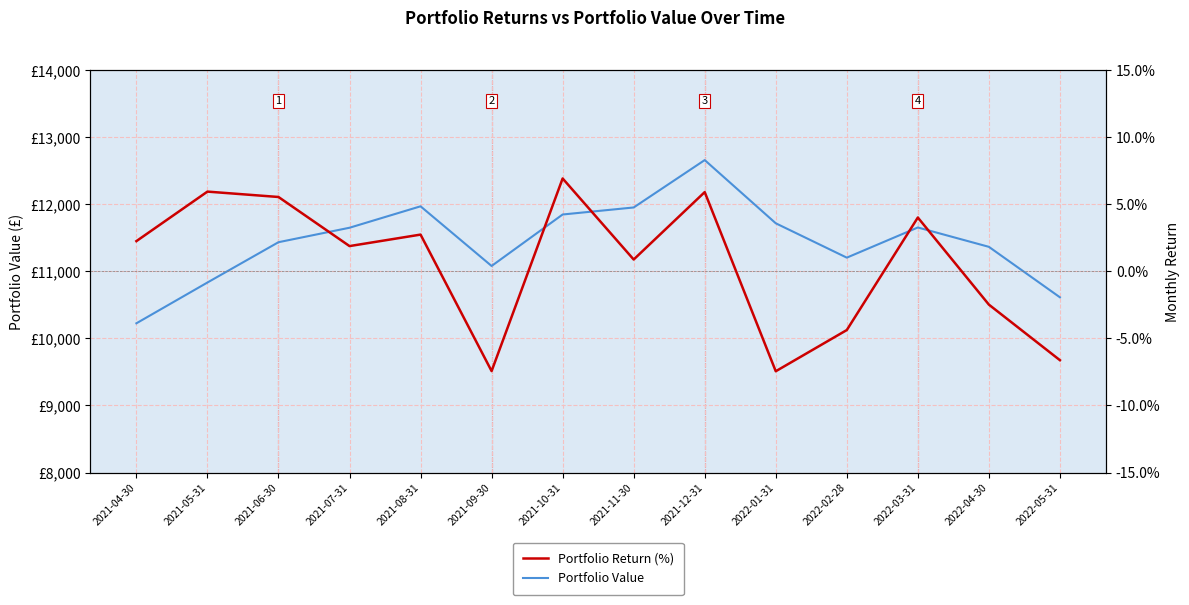

What is the difference between the Portfolio Return (%) values at 2021-04-30 and 2022-05-31?

8.9